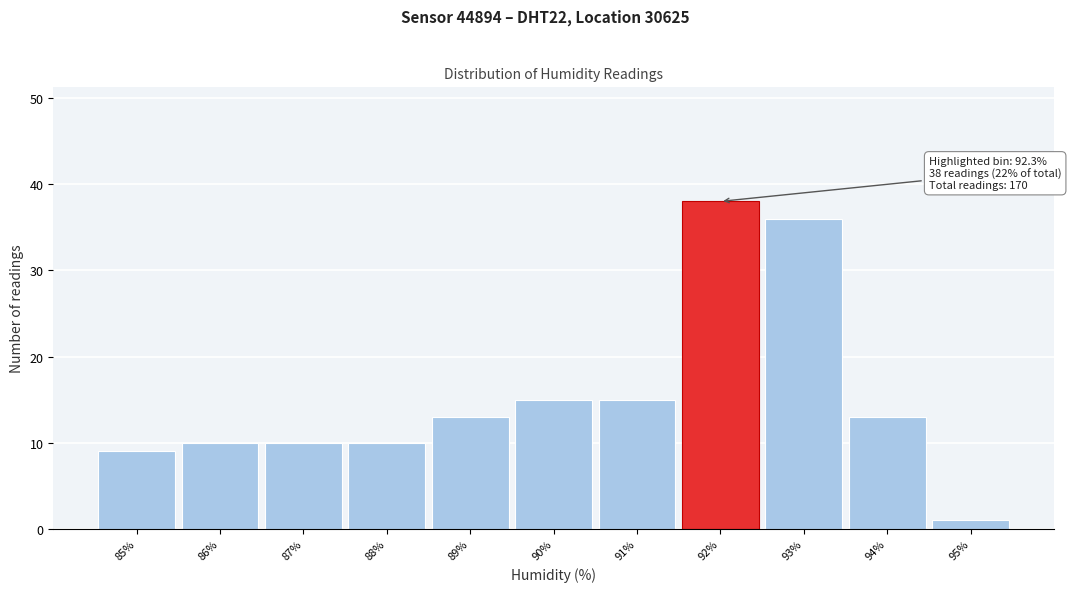

Reading left to right, list all the values displayed in this chart.

85%=9	86%=10	87%=10	88%=10	89%=13	90%=15	91%=15	92%=38	93%=36	94%=13	95%=1